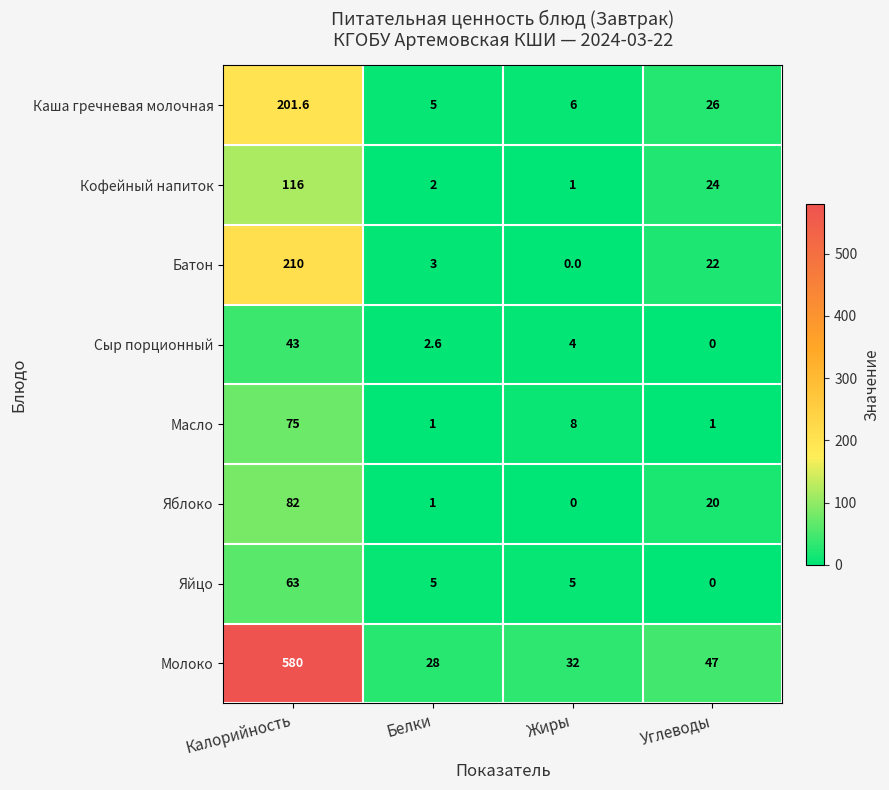

What is the difference between the Каша гречневая молочная values at Жиры and Калорийность?

195.6